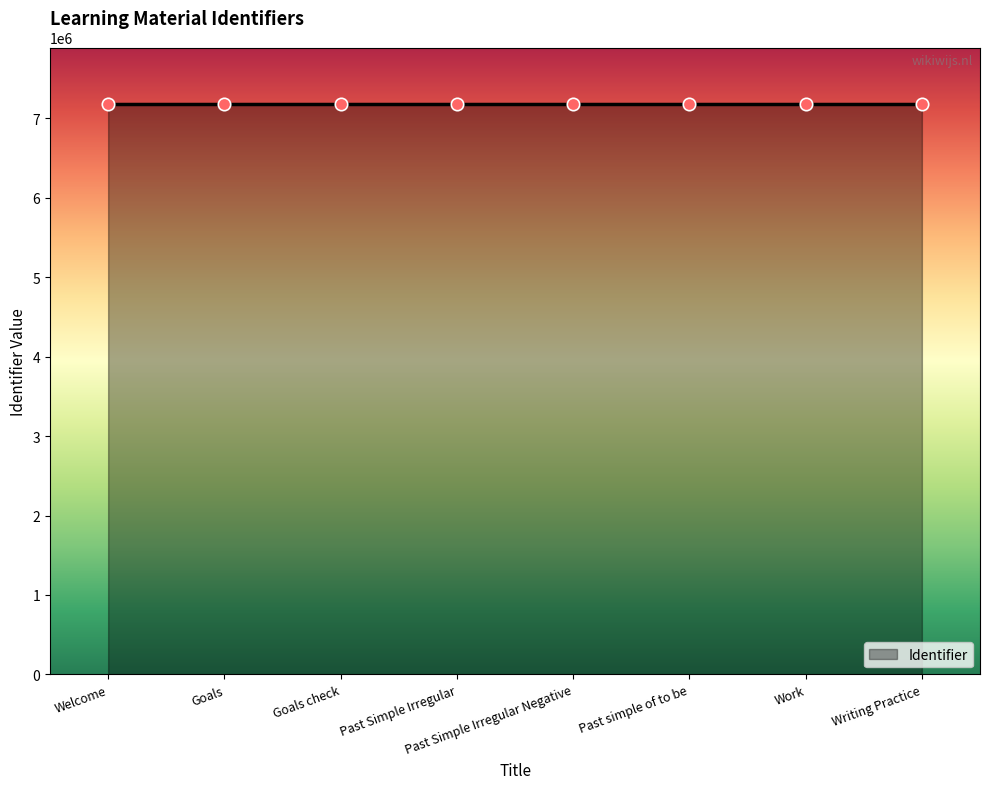

Approximately how many times larger is the value at Goals check compared to Goals?

1.0